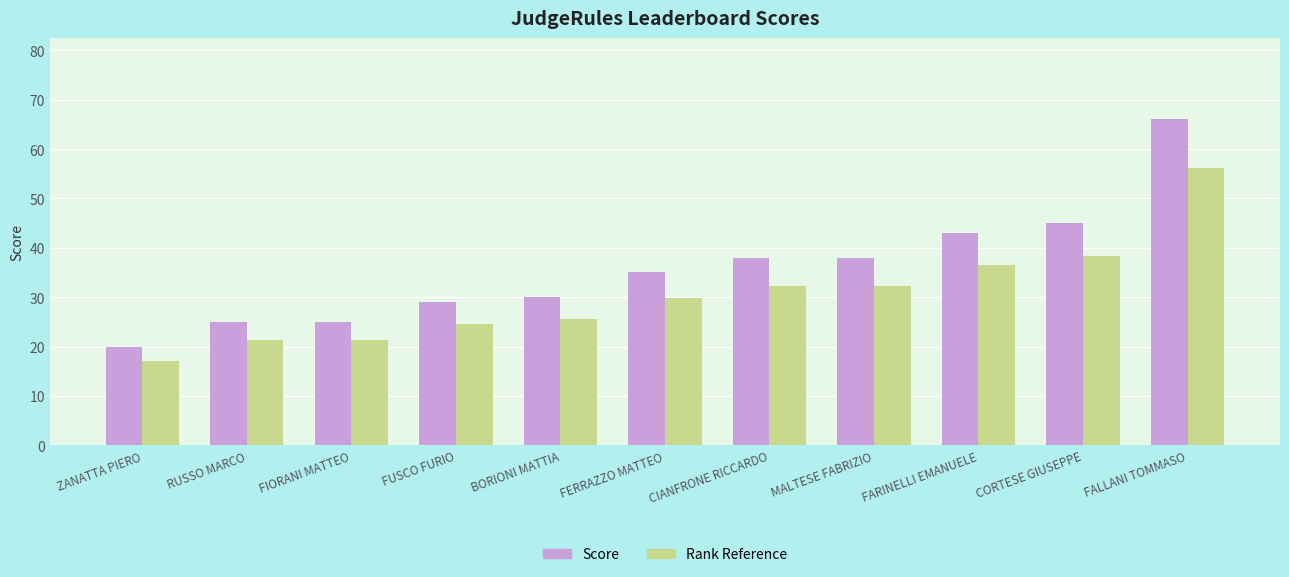

What is the difference between the maximum and minimum values in the Score series?

46.0